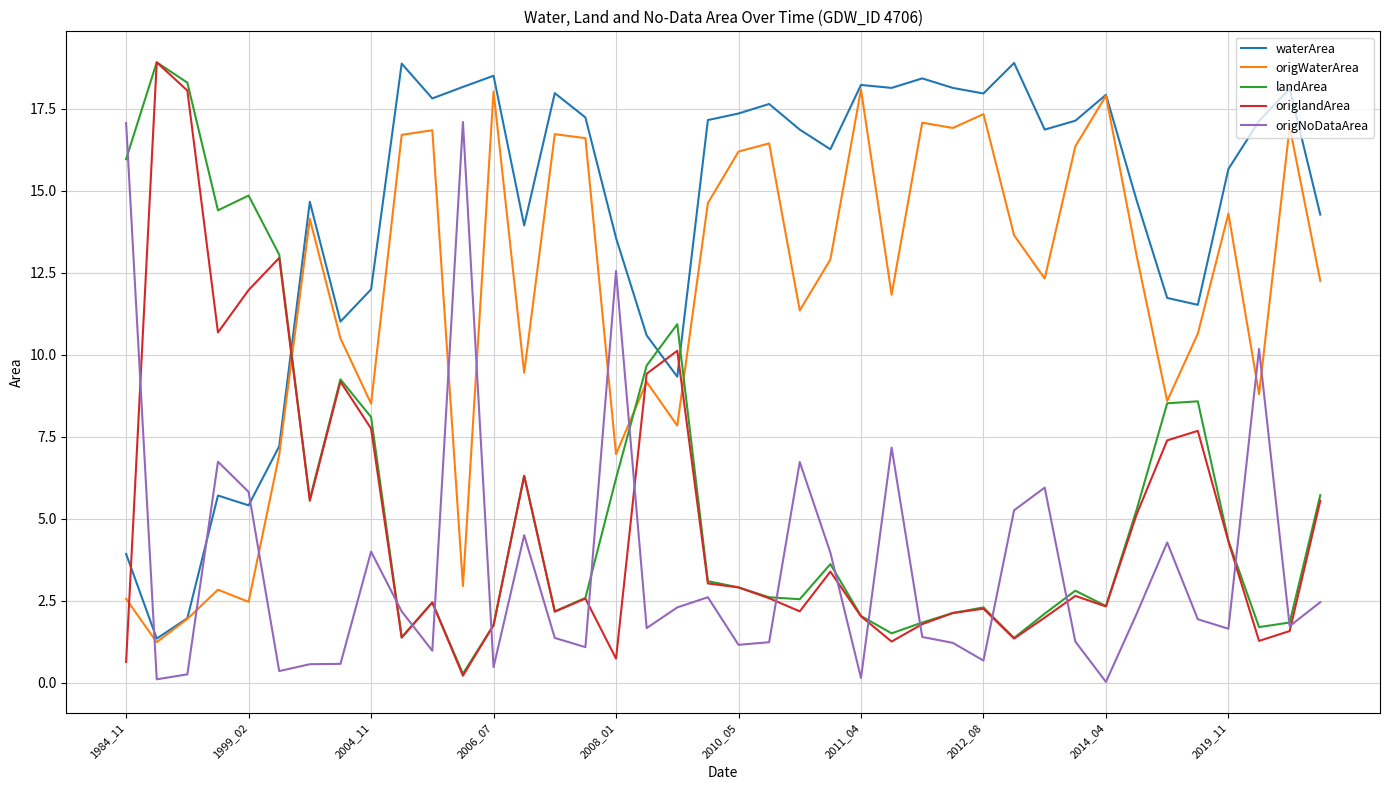

How many intersections are there between waterArea and landArea?

3